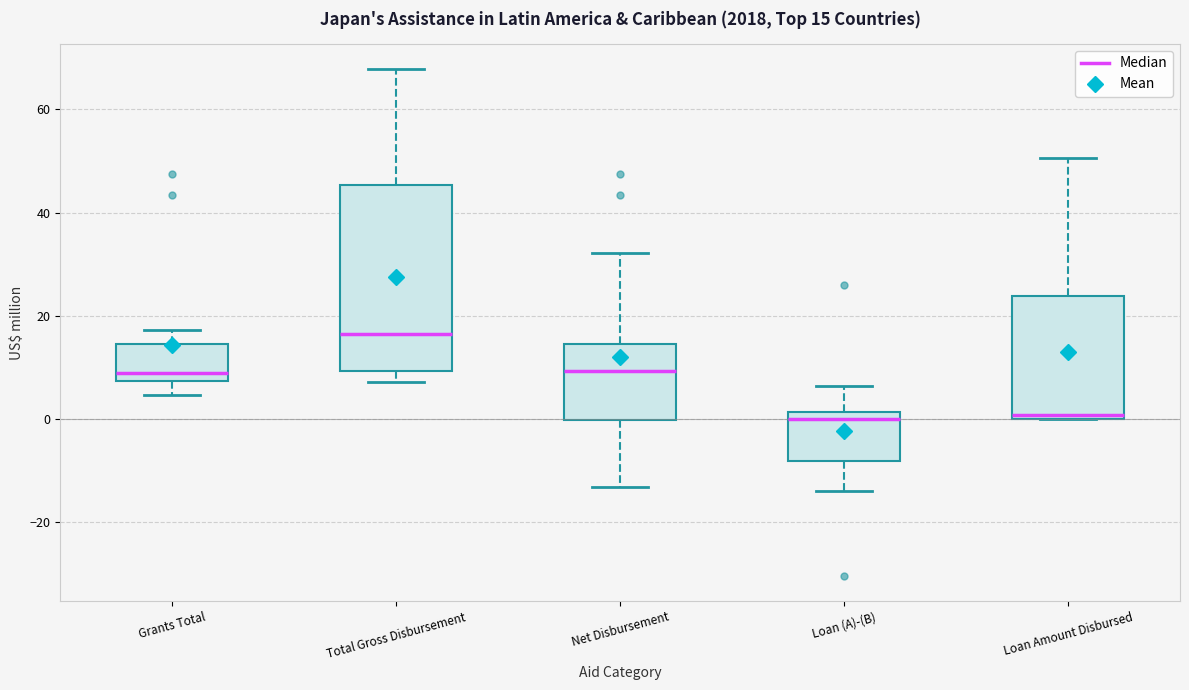

Which box is the tallest, from its lower edge to its upper edge?

Total Gross Disbursement